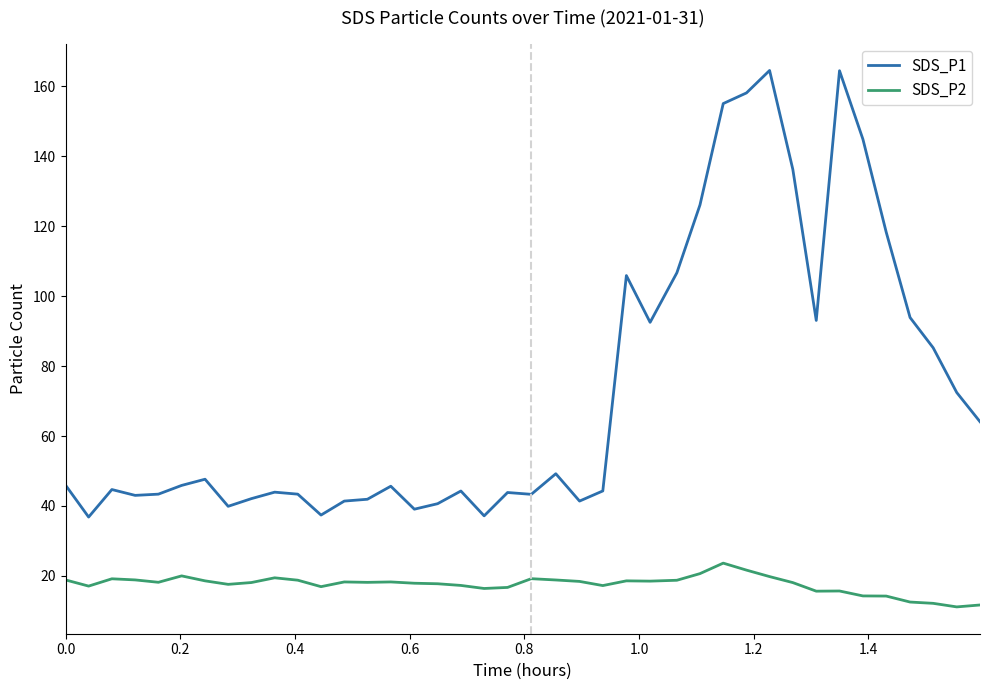

What are all the series names shown in the legend?

SDS_P1, SDS_P2